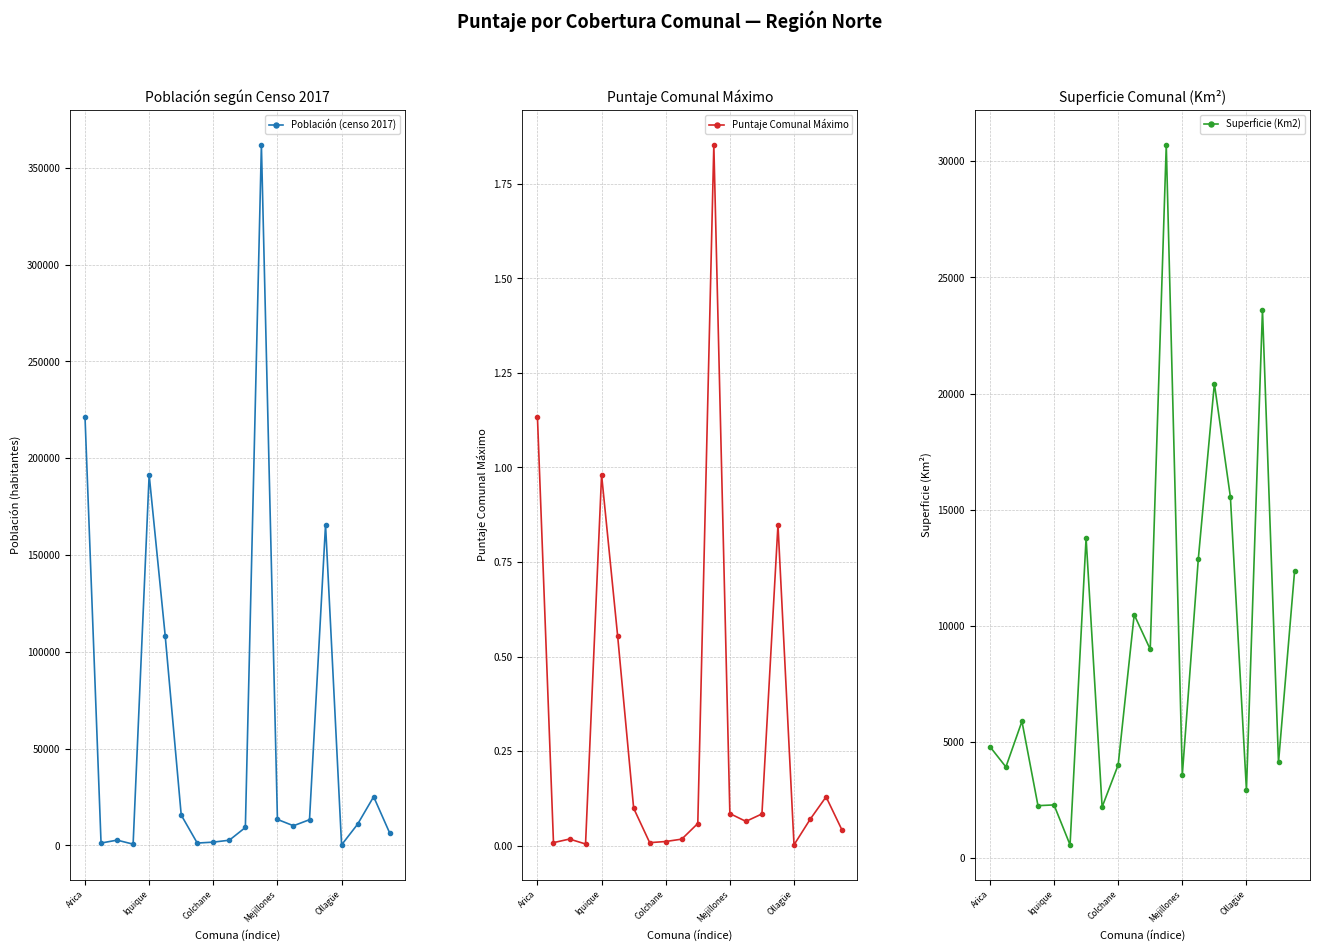

Which series has the largest total across all categories?

Población (censo 2017)